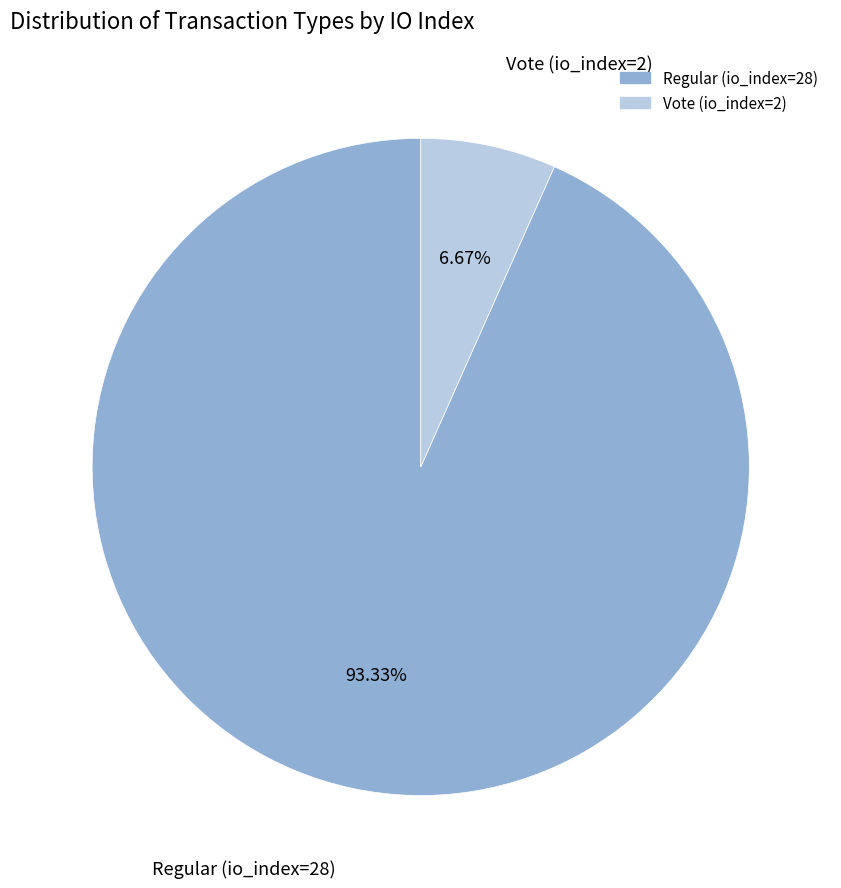

To the nearest percent, what percentage of the pie is Regular (io_index=28)?

93%